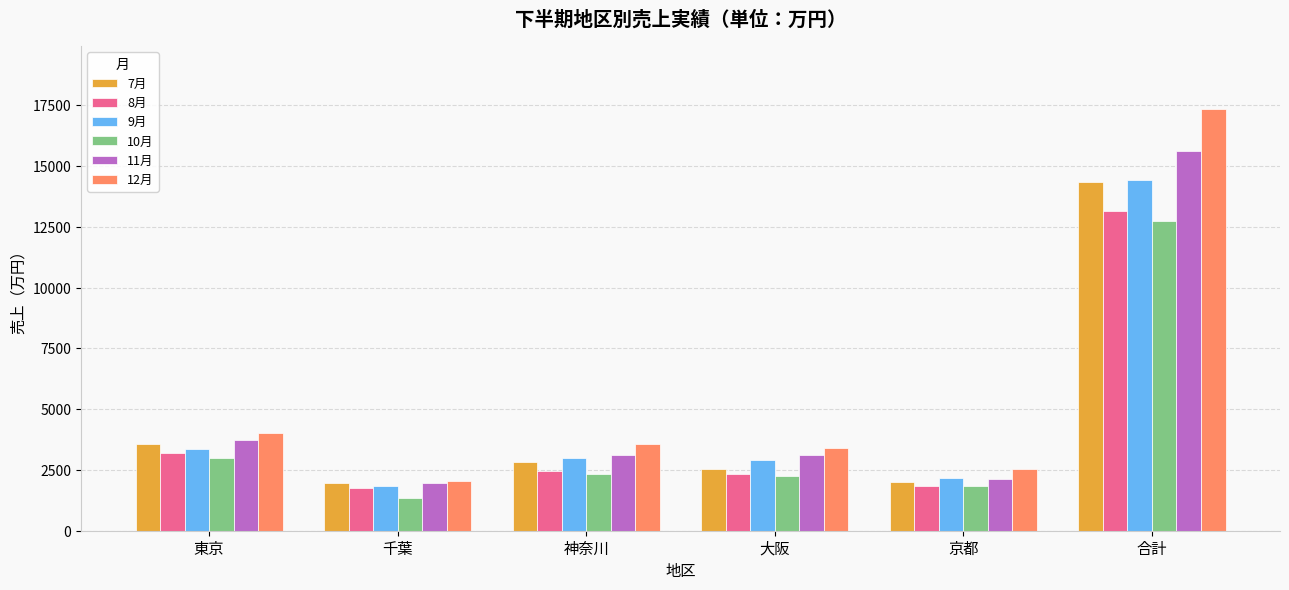

What is the total value across all series at 京都?

12480